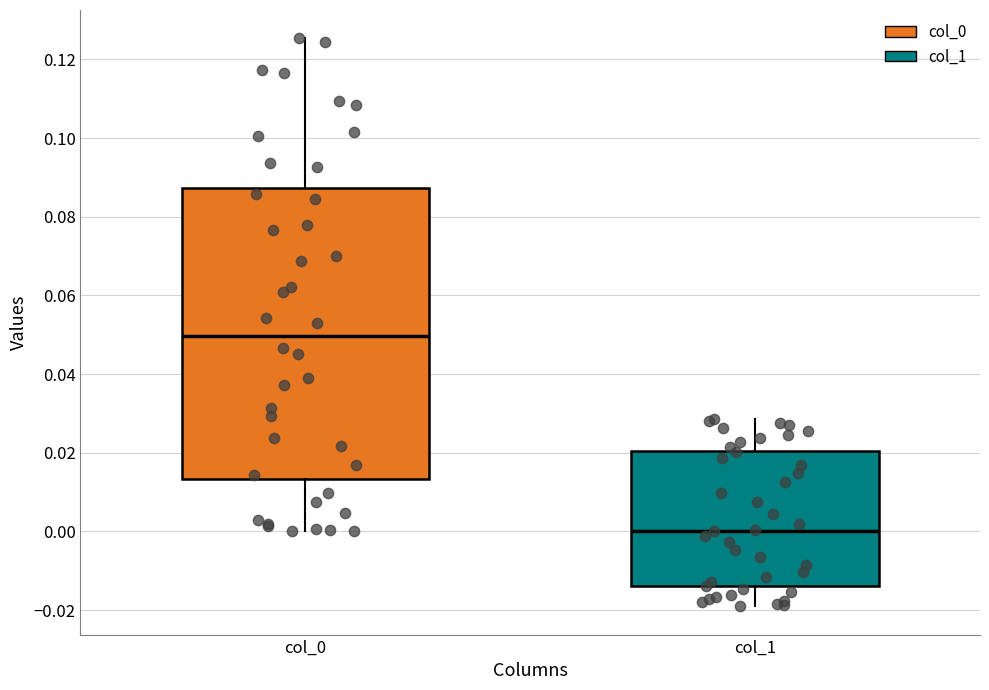

Reading left to right, transcribe this box plot: for each box, give where its median line is, the range the box spans, and where its two whiskers end, as read against the y-axis. The values are not printed on the chart, so give them approximately, as read against the axis.

col_0: median 0.050, box 0.014 to 0.088, whiskers 0.000 to 0.126
col_1: median 0.000, box -0.014 to 0.020, whiskers -0.018 to 0.028